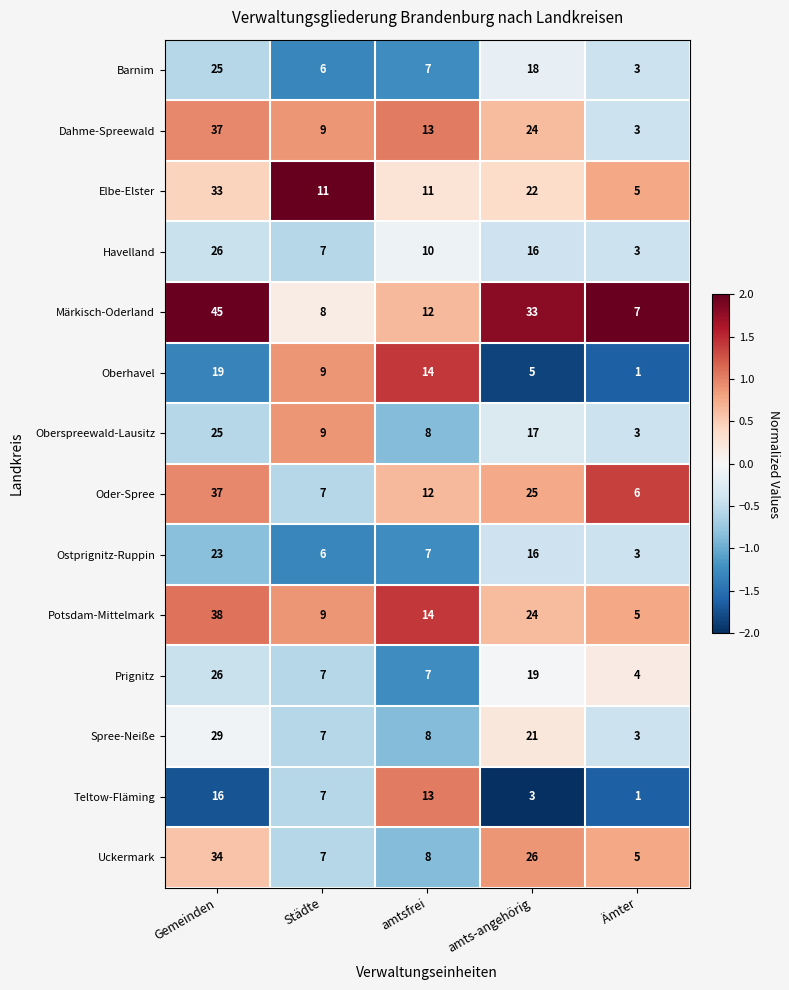

How many categories are shown in the chart?

5